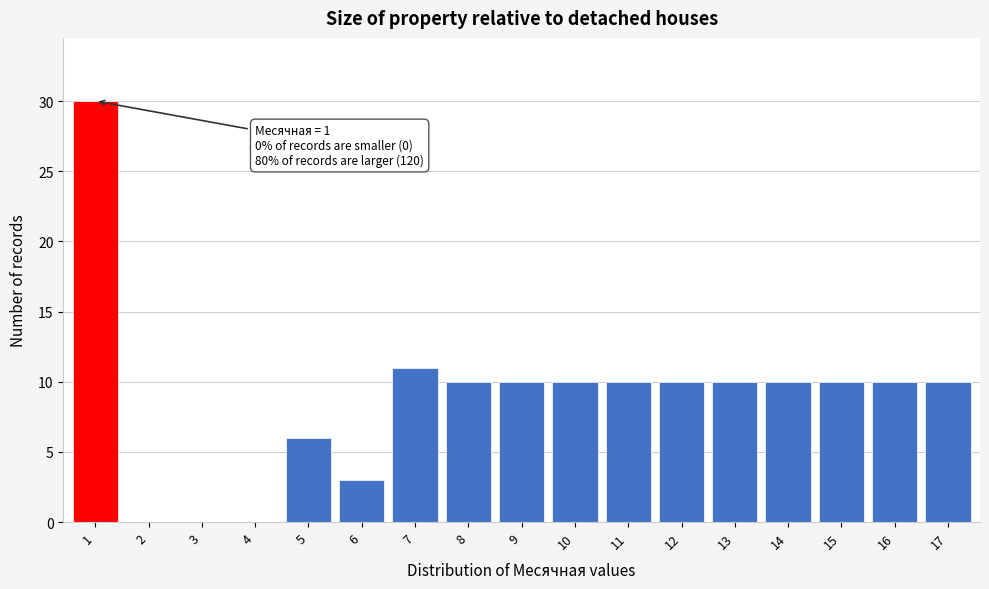

Reading right to left, extract all data points from this chart.

17=10	16=10	15=10	14=10	13=10	12=10	11=10	10=10	9=10	8=10	7=11	6=3	5=6	4=0	3=0	2=0	1=30